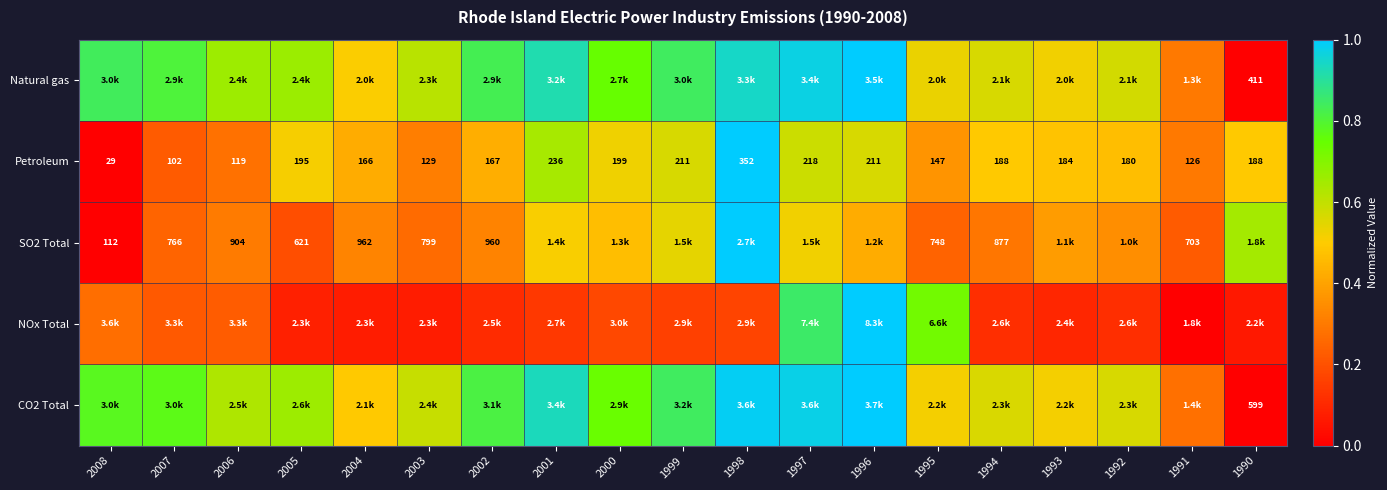

How many data points in Petroleum are above 0?

18